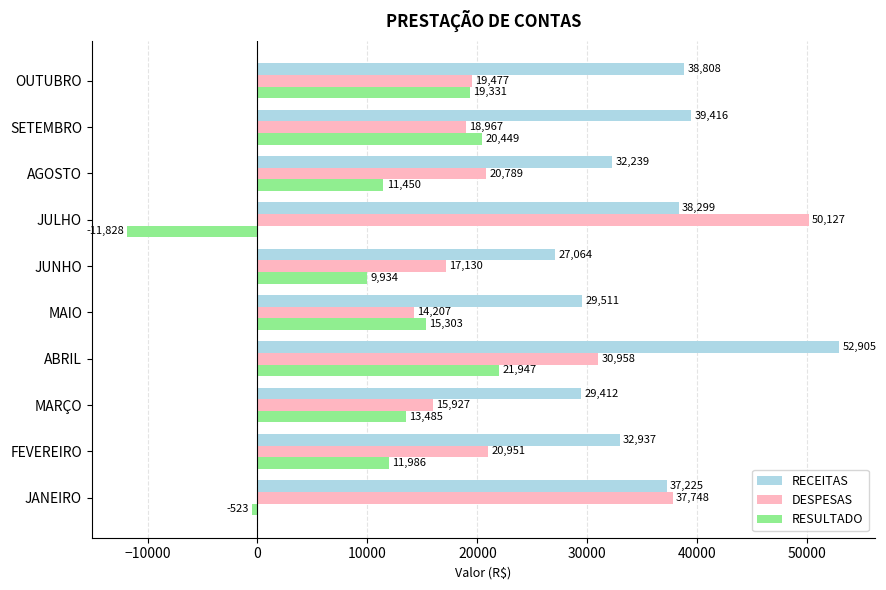

At which label is RECEITAS closest to 39984?

SETEMBRO